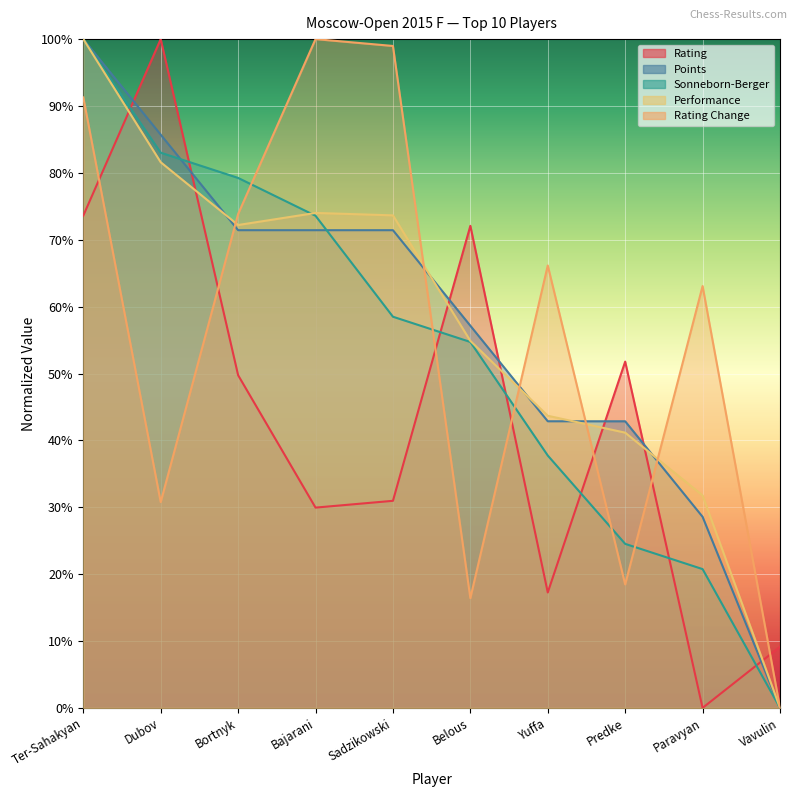

Rank the series at Paravyan from highest to lowest value.

Rating Change, Performance, Points, Sonneborn-Berger, Rating